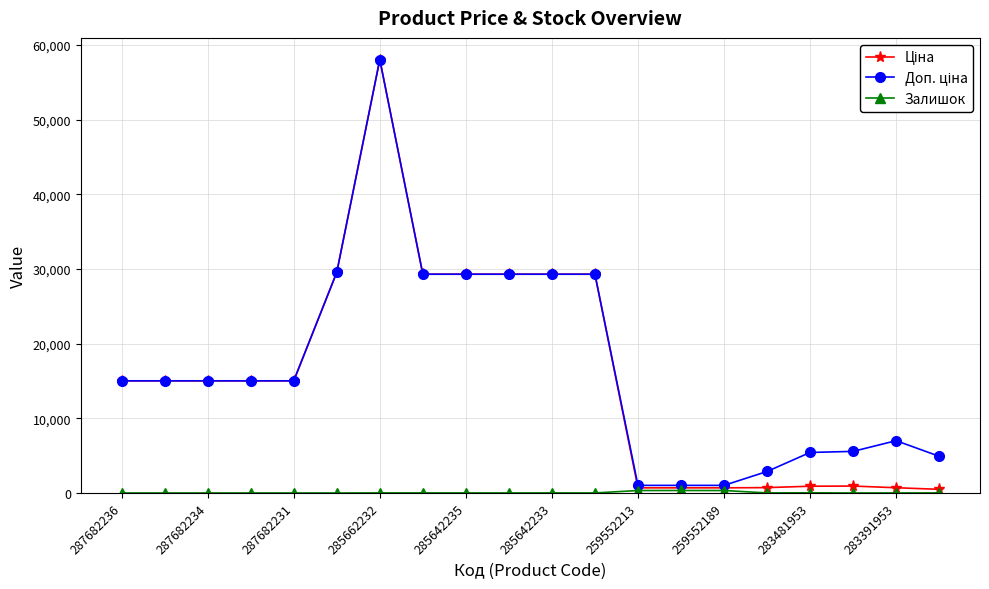

What is the maximum value shown in the chart?

58037.0